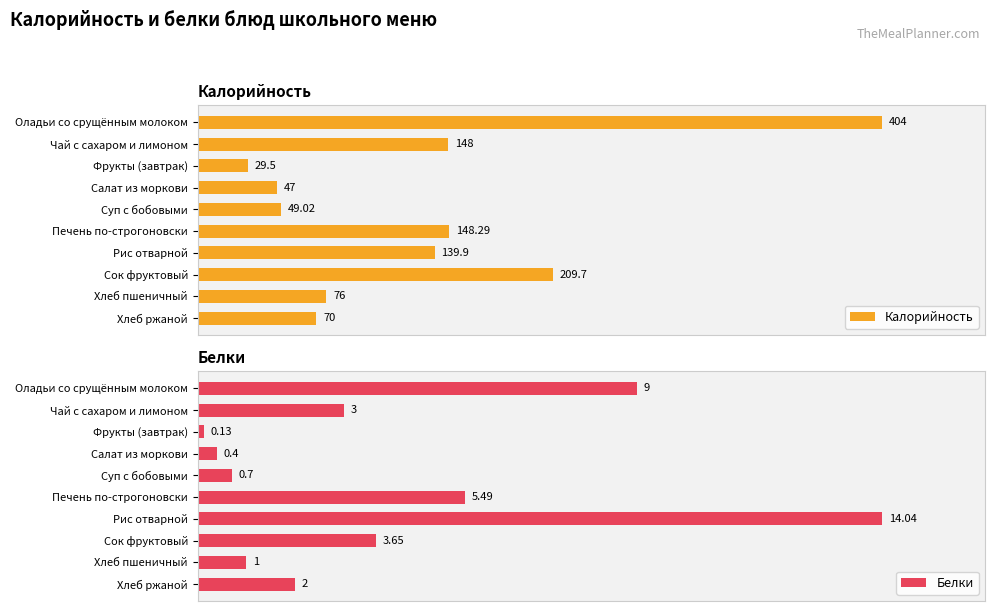

How many values in the Белки series exceed 3?

4